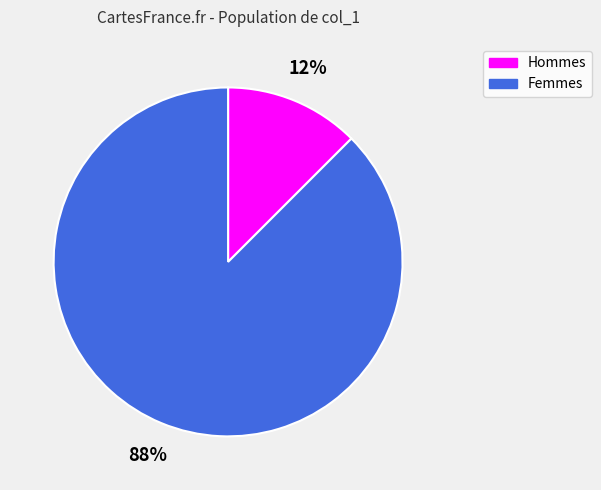

Is there any slice that represents more than half of the pie?

Yes